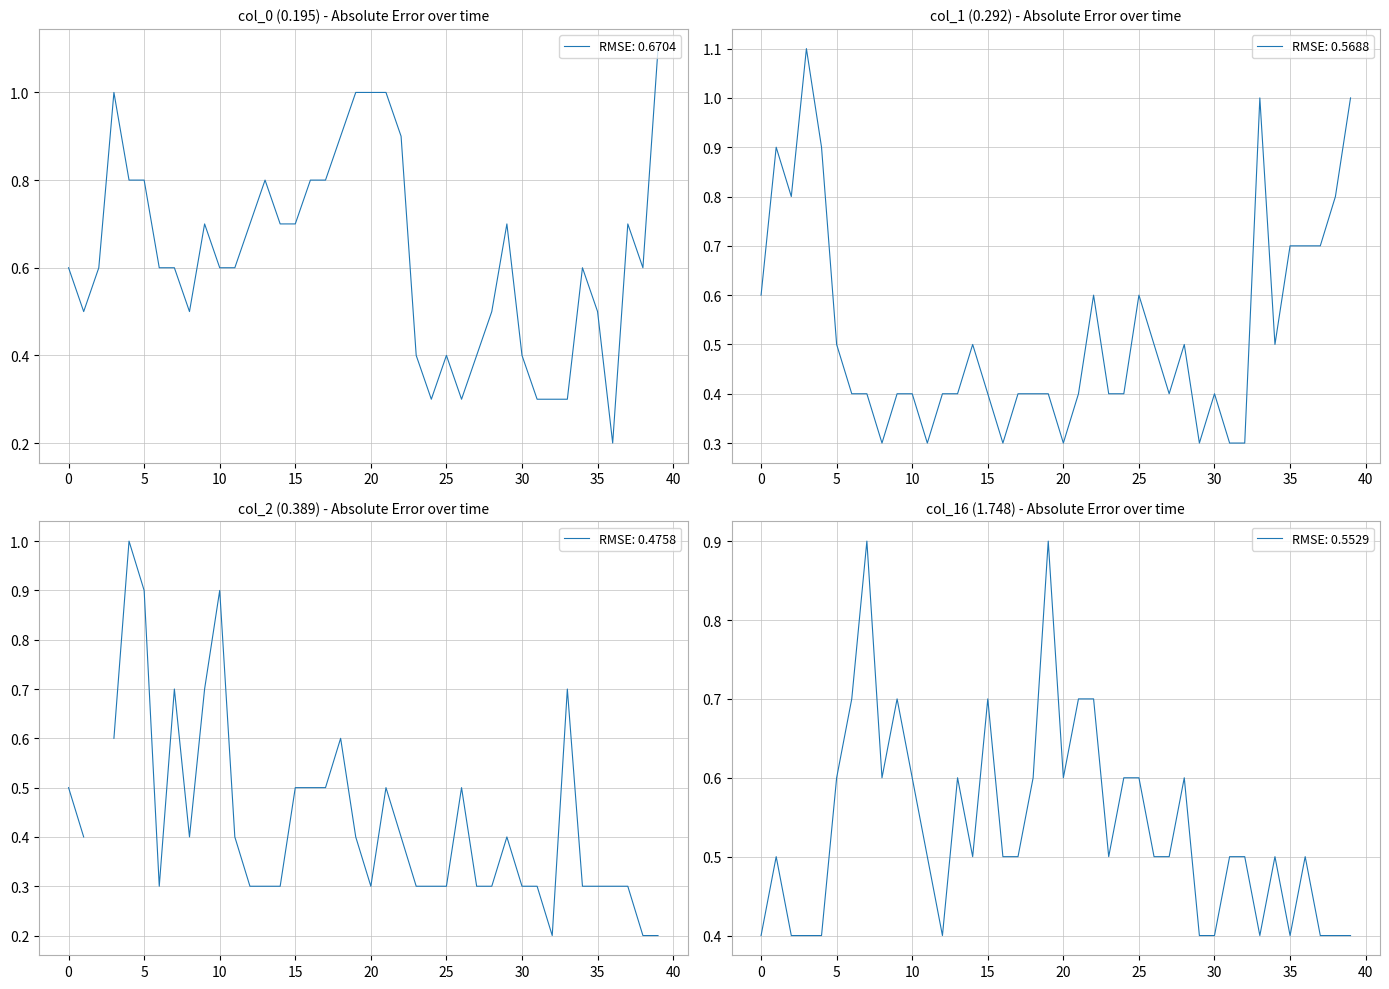

True or false: RMSE: 0.6704 has a value of 0.6 at 10.

True